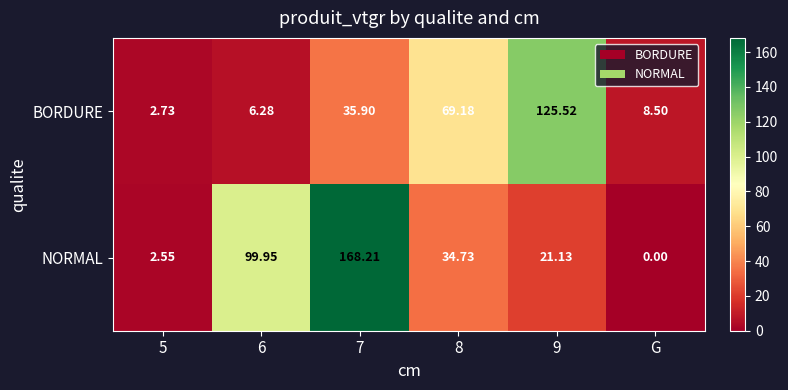

At which label does NORMAL reach its minimum?

G